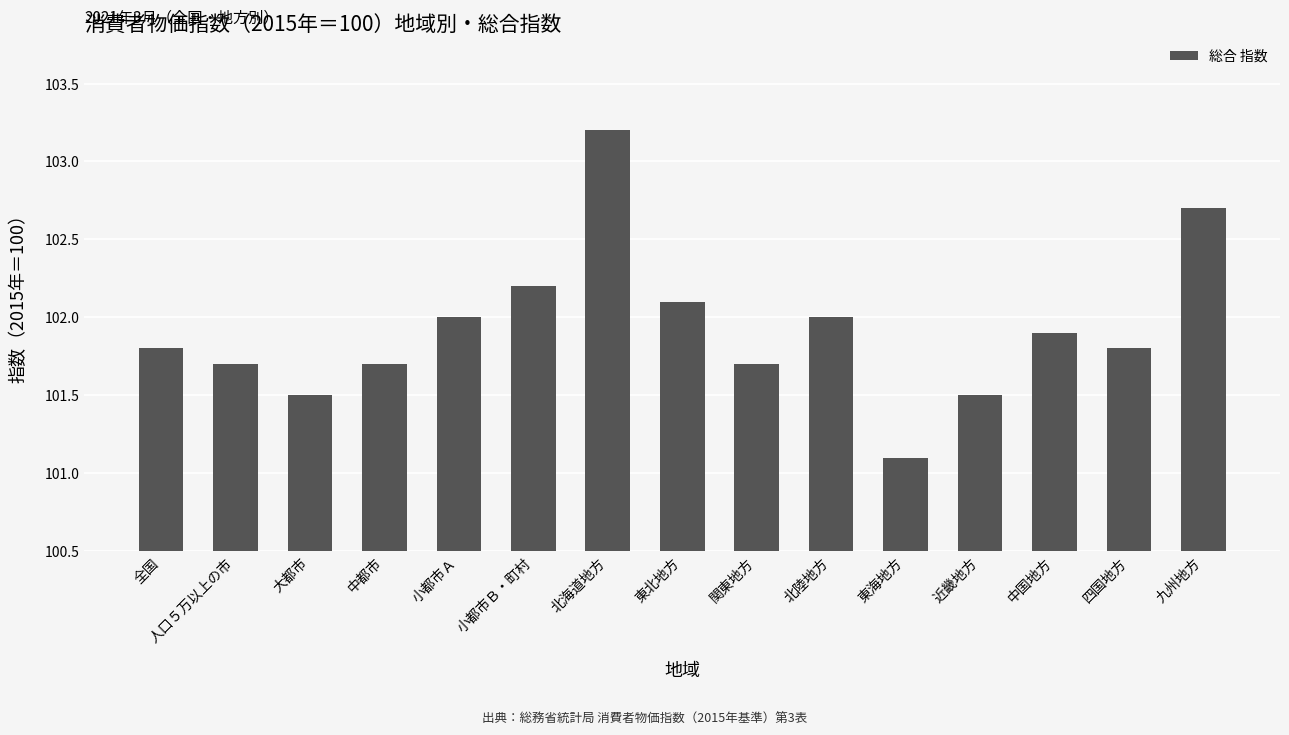

What is the average value?

101.9